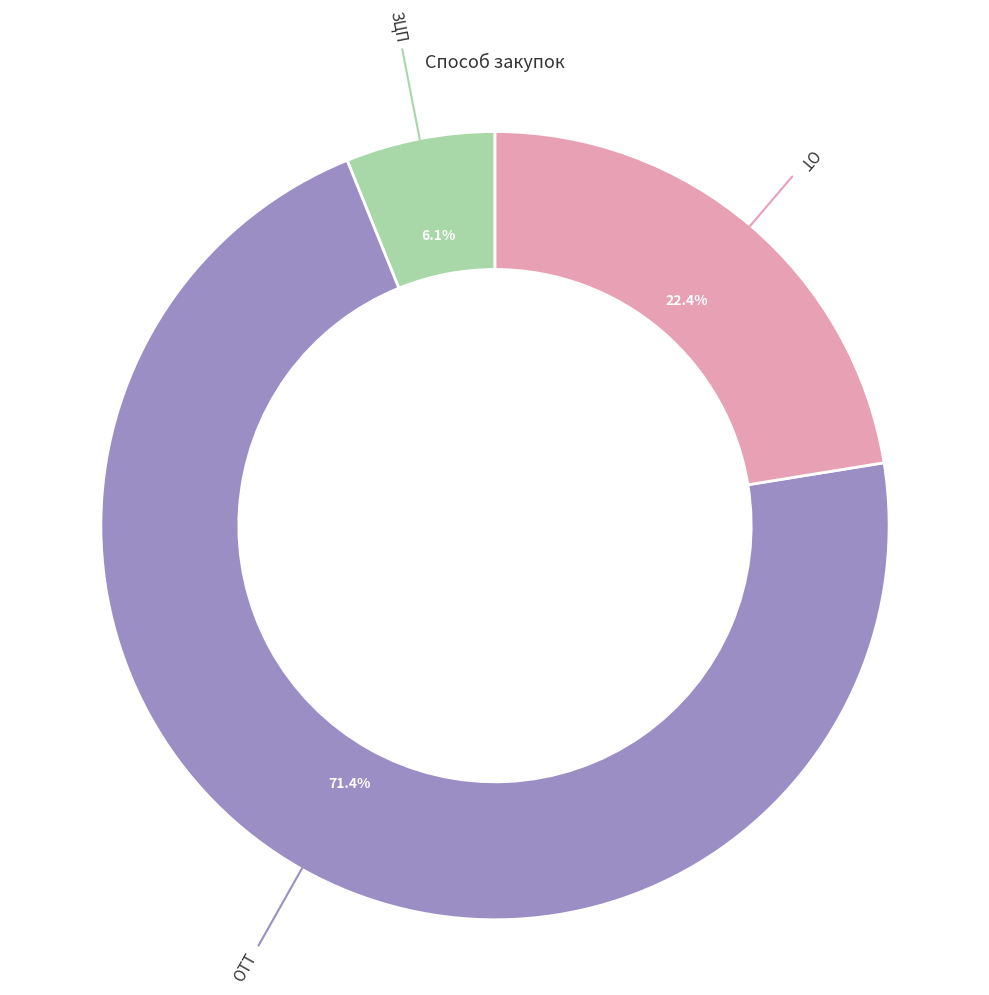

Is there any slice that represents more than half of the pie?

Yes